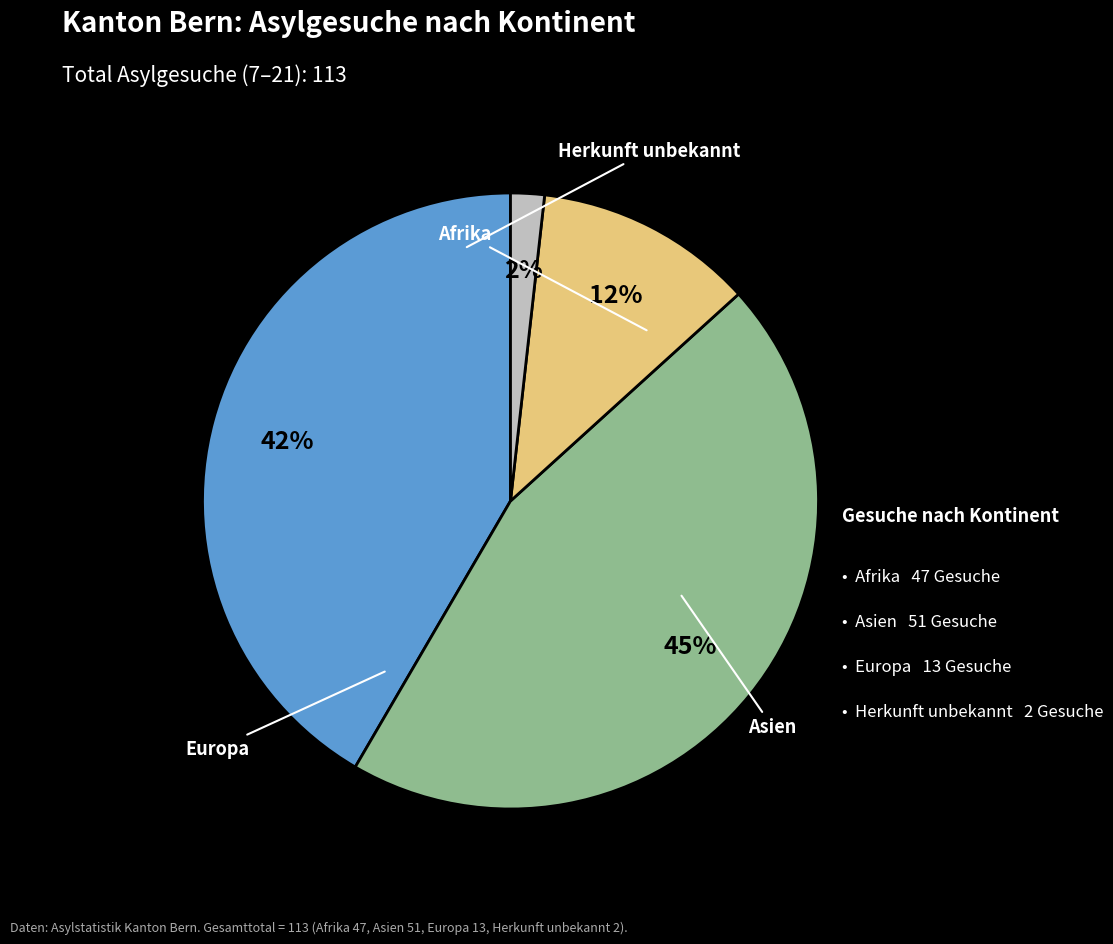

To the nearest percent, what is the difference between the largest and smallest slice percentages?

43%